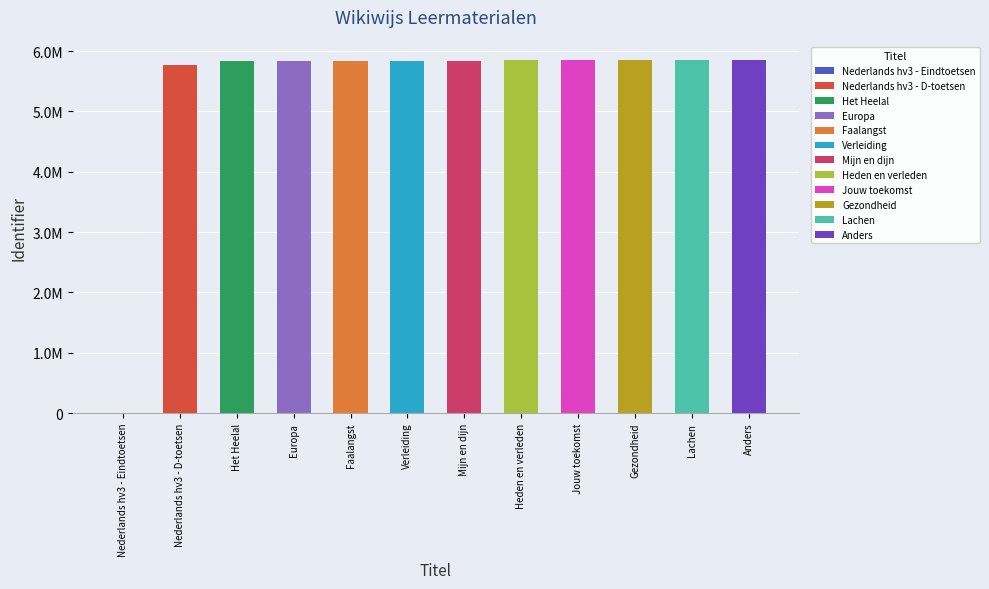

What is the label of the 10th bar from the left?

Gezondheid